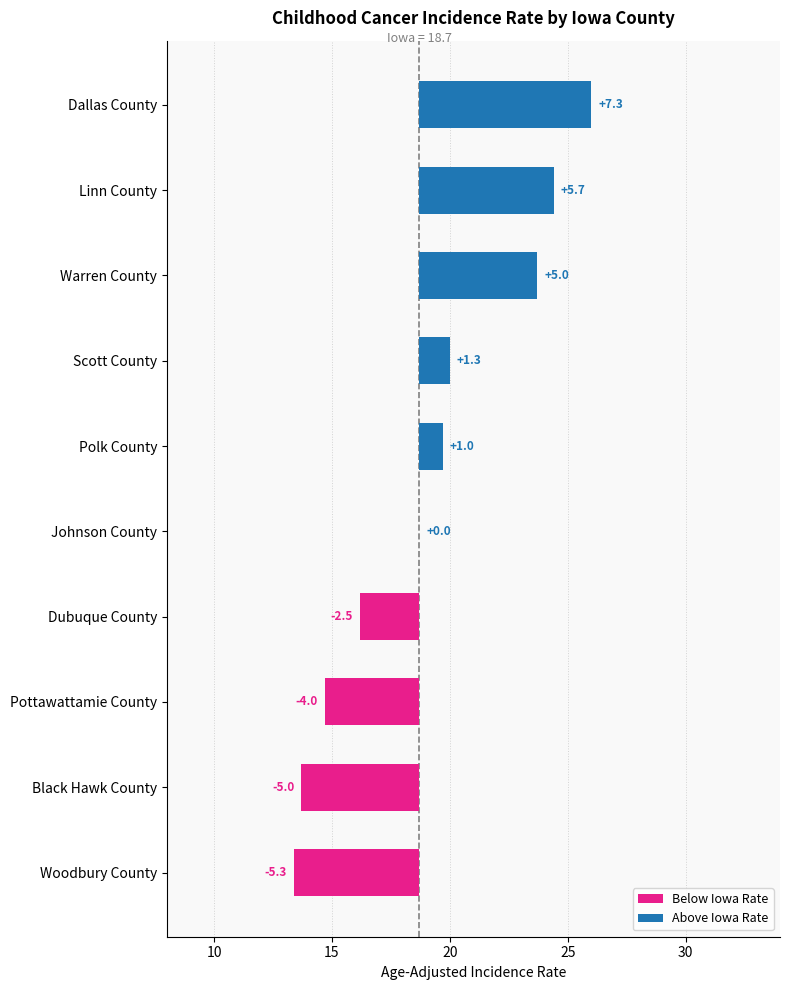

What is the label of the 1st bar from the left?

Dallas County